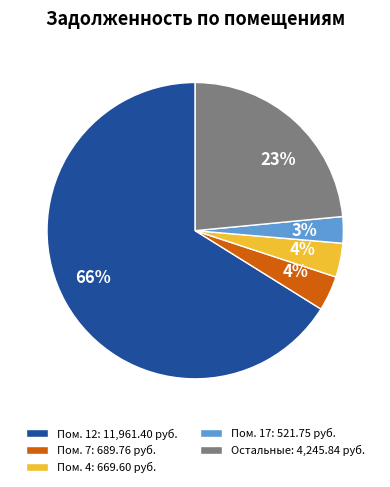

To the nearest percent, what percentage of the pie is Пом. 17: 521.75 руб.?

3%